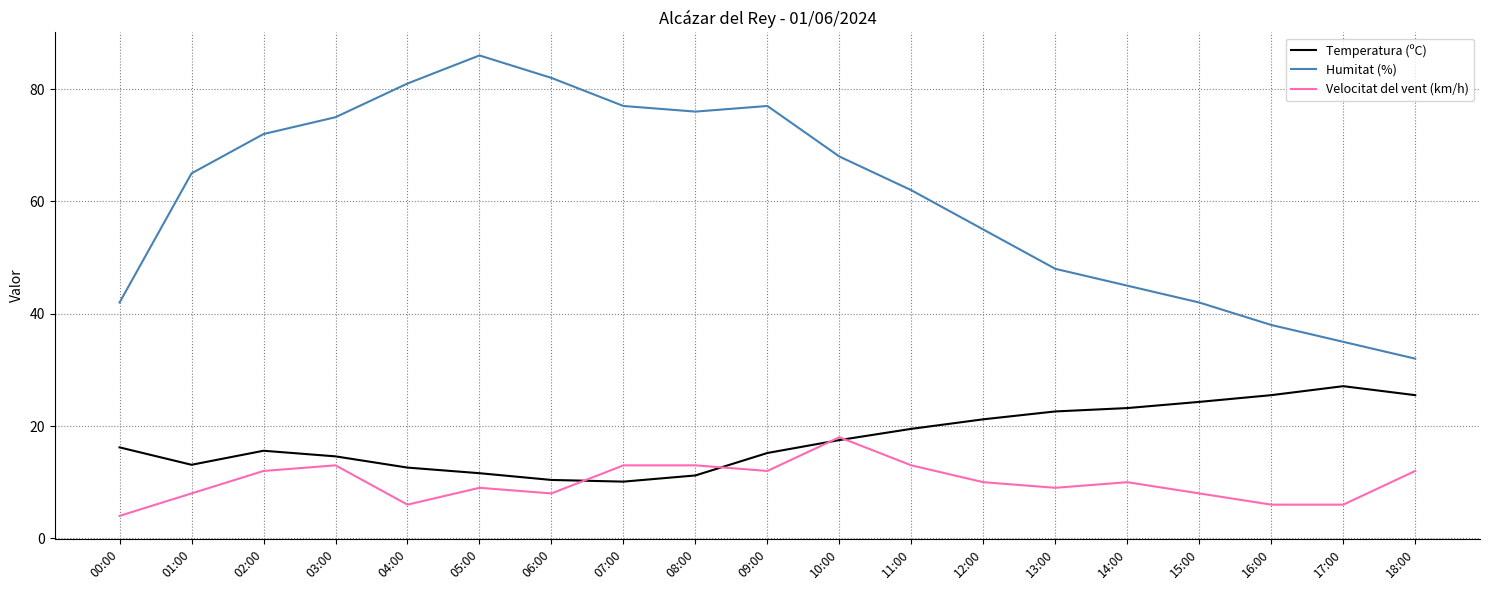

The Humitat (%) series shows 38.0 at 16:00. True or false?

True